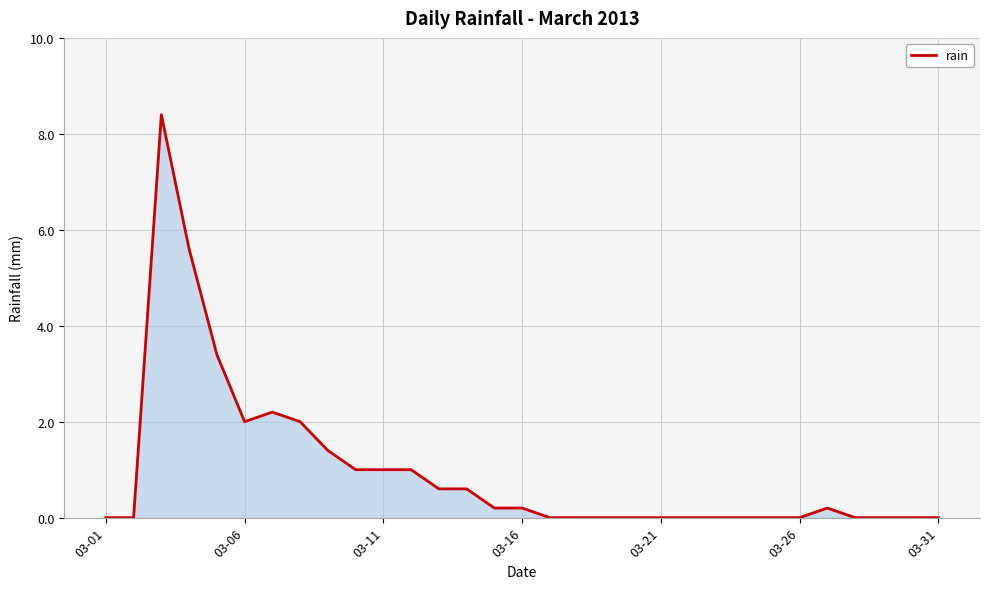

What is the maximum value shown in the chart?

8.4